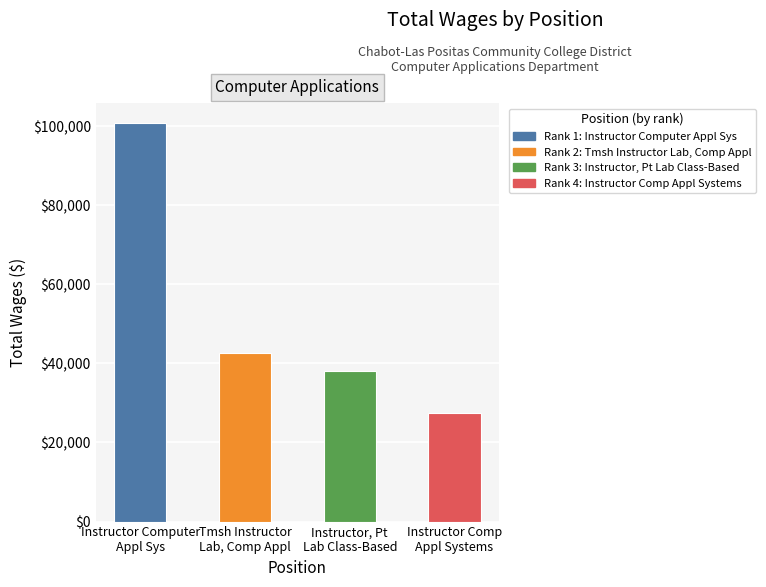

True or false: the data shows 66393 at Instructor, Pt
Lab Class-Based.

False